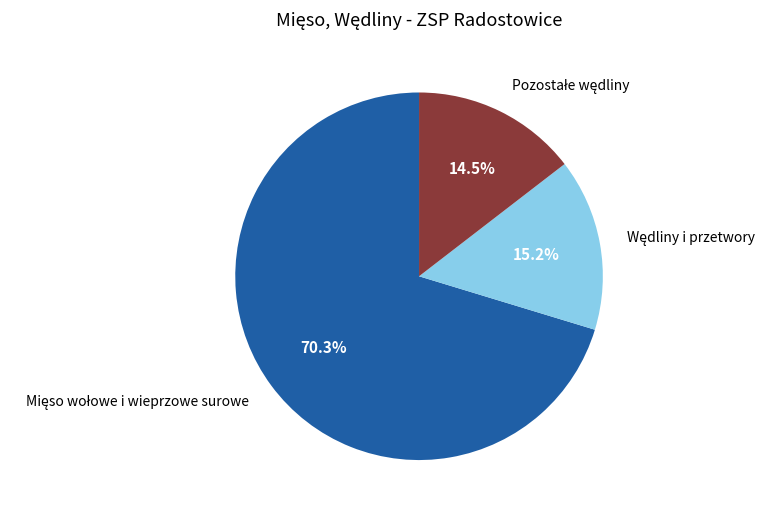

Does any single category account for the majority?

Yes